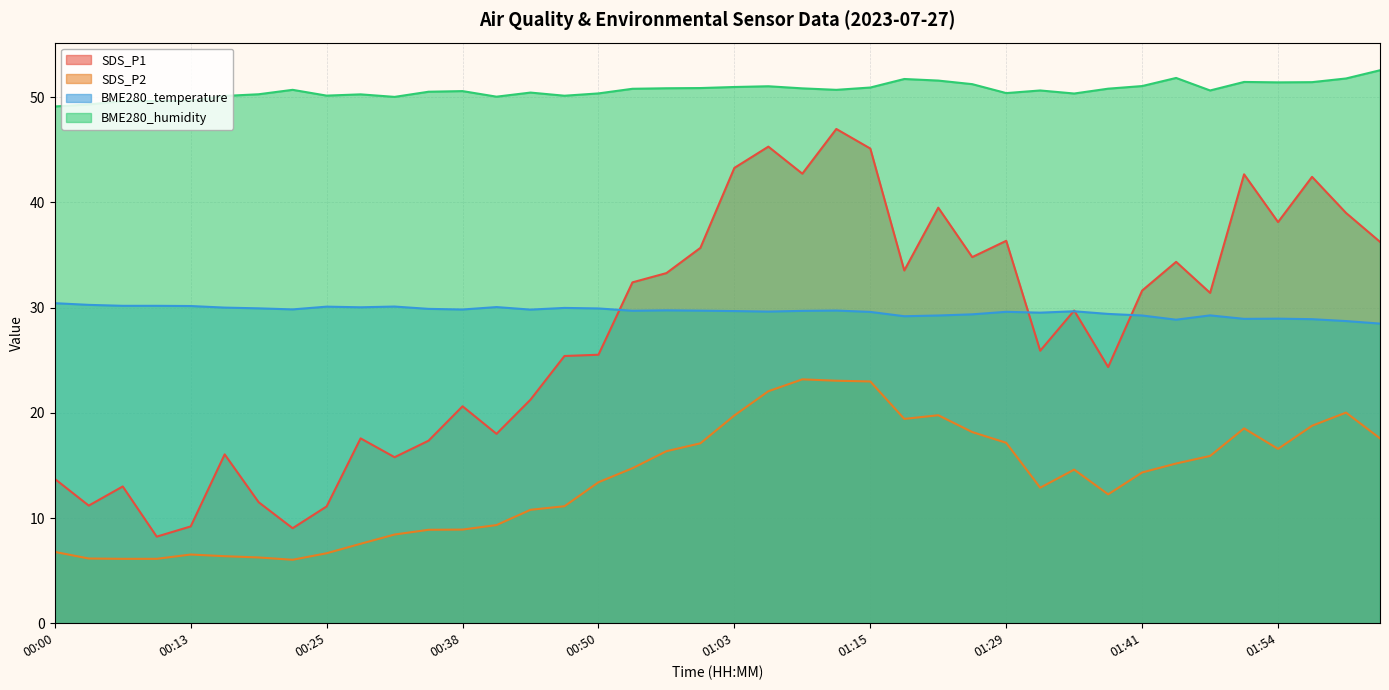

The value of BME280_humidity at 00:35 is 22.0. True or false?

False